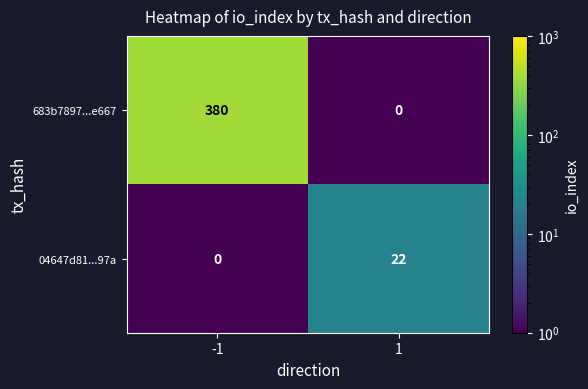

Read the 04647d81...97a value at 1, to the nearest 10.

20